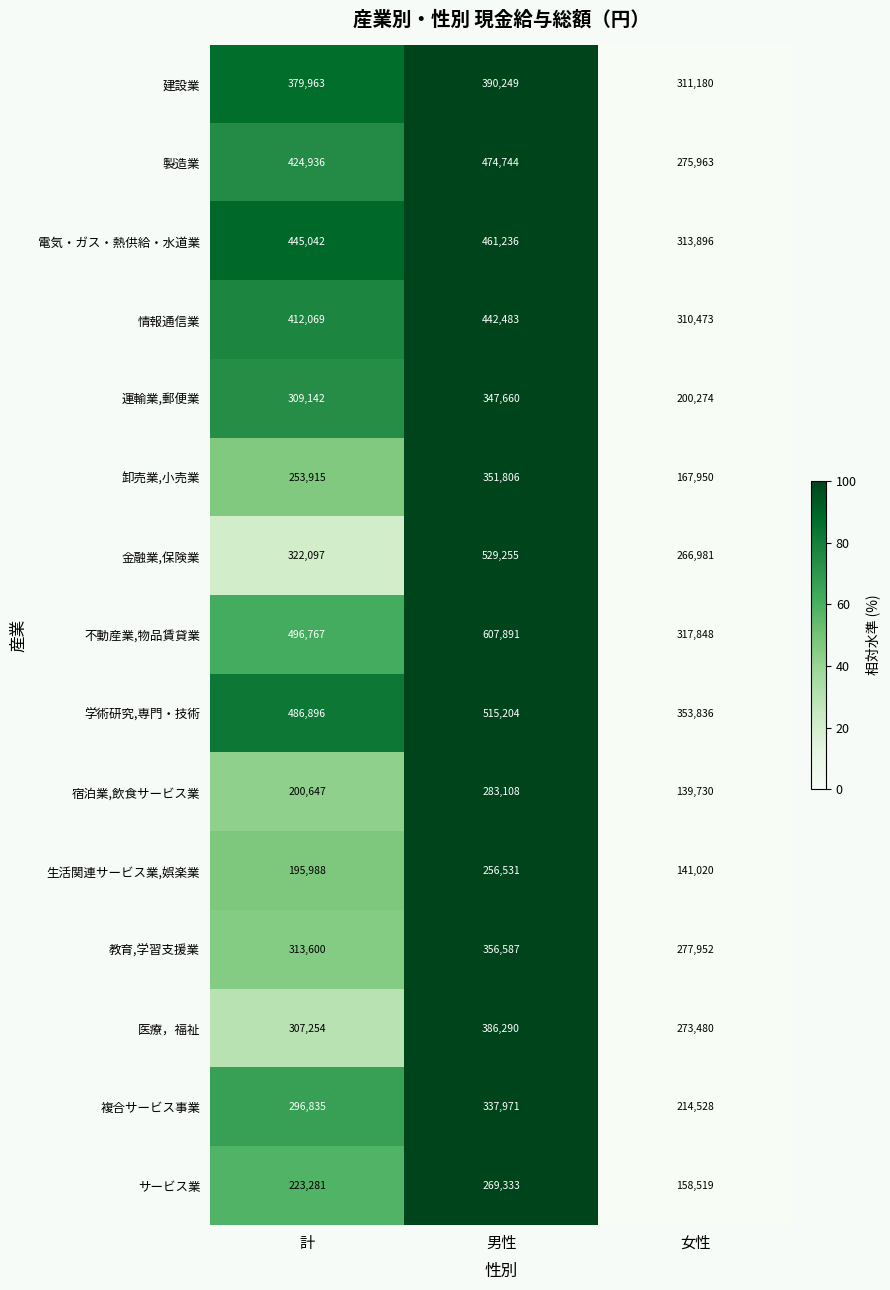

Which series has the largest total across all categories?

不動産業,物品賃貸業